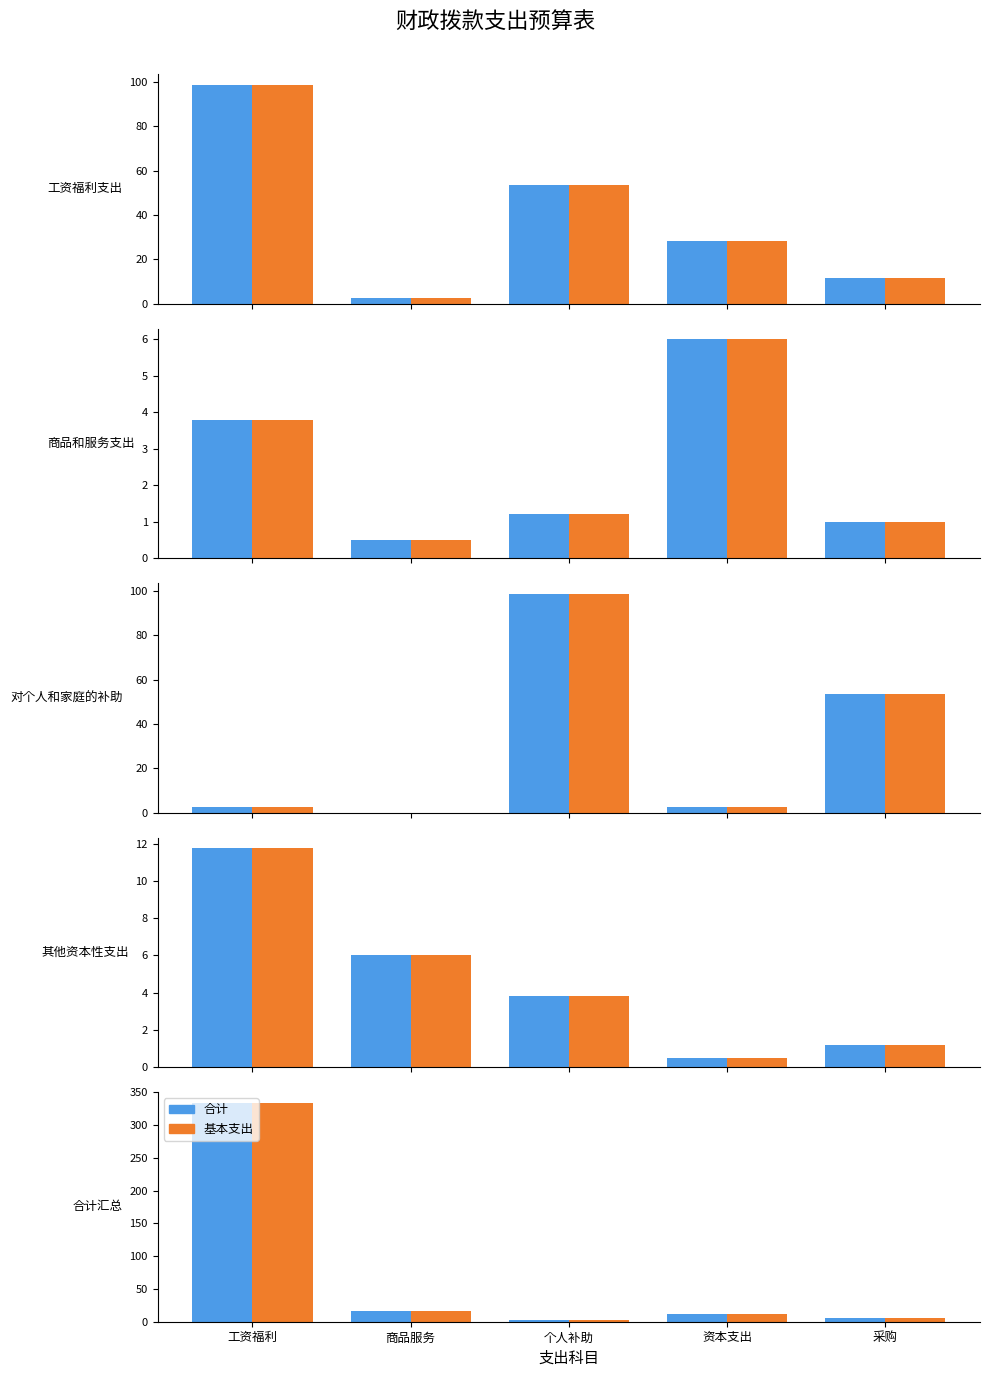

Between 工资福利 and 资本支出, which series saw the biggest shift?

合计